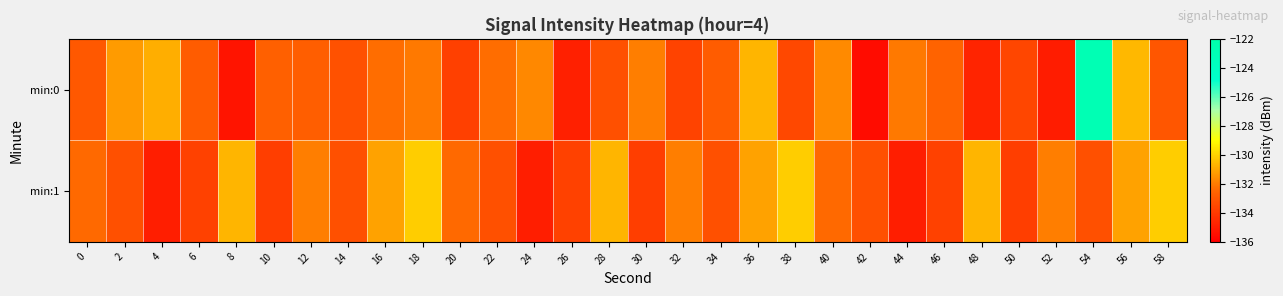

What is the total value across all series at 0?

-265.4